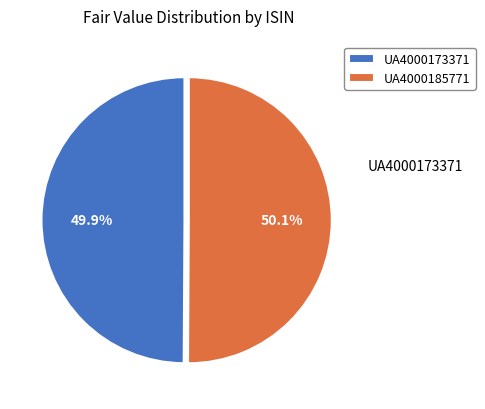

The UA4000173371 slice represents 50% of the pie. True or false?

True